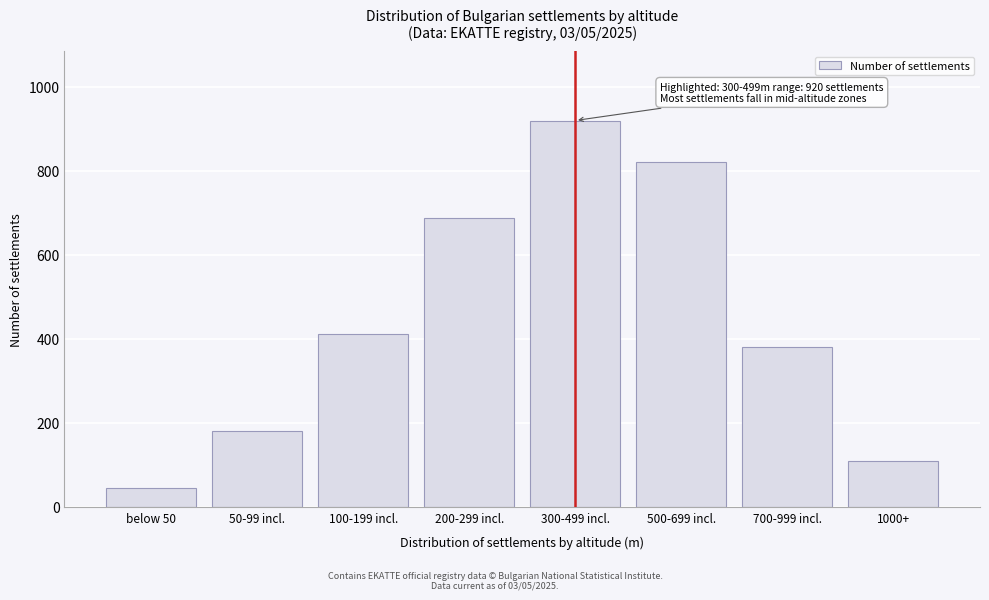

Reading left to right, extract all data points from this chart.

45	180	412	687	920	820	380	110